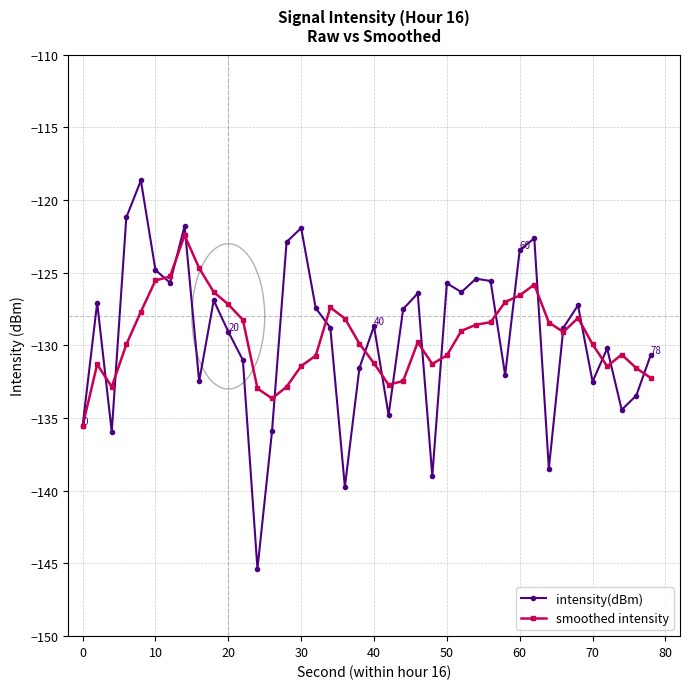

Does the chart have visible grid lines?

Yes